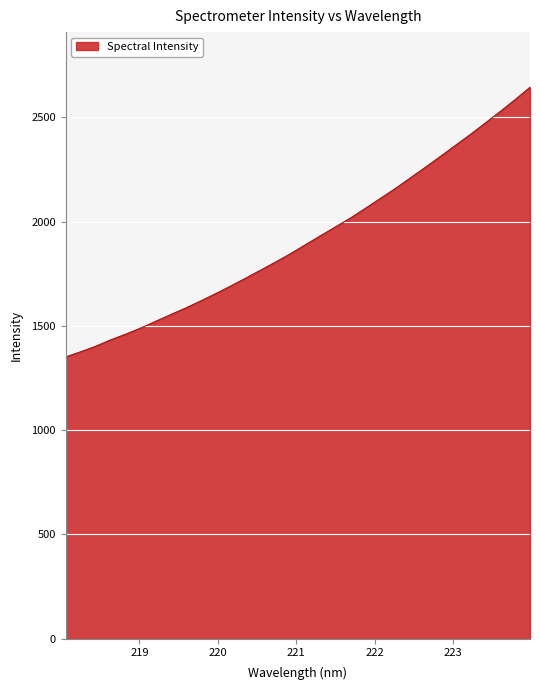

What is the sum of all values?

61218.9